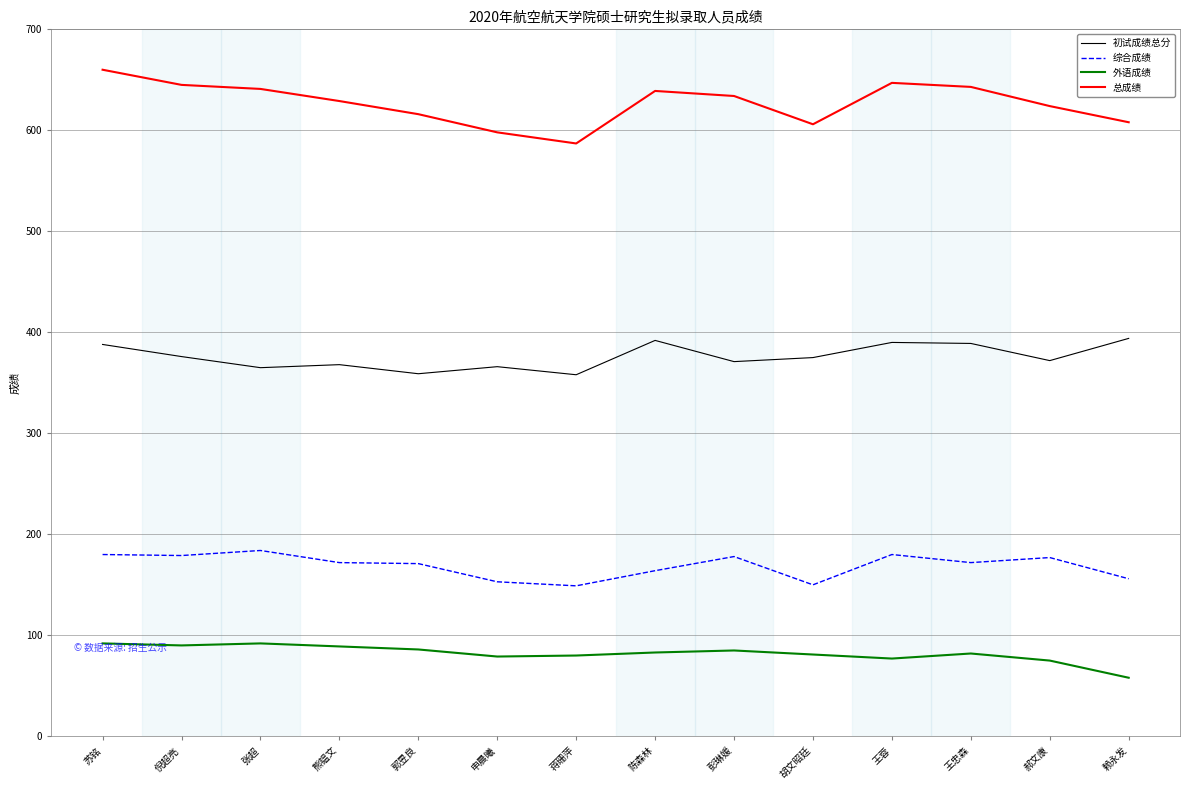

True or false: 外语成绩 and 总成绩 cross at least once.

False